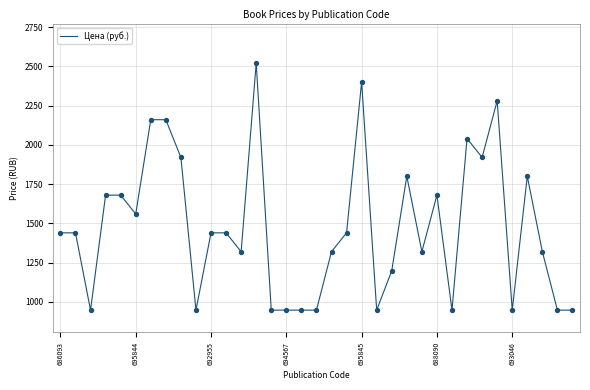

What is the greatest value displayed?

2520